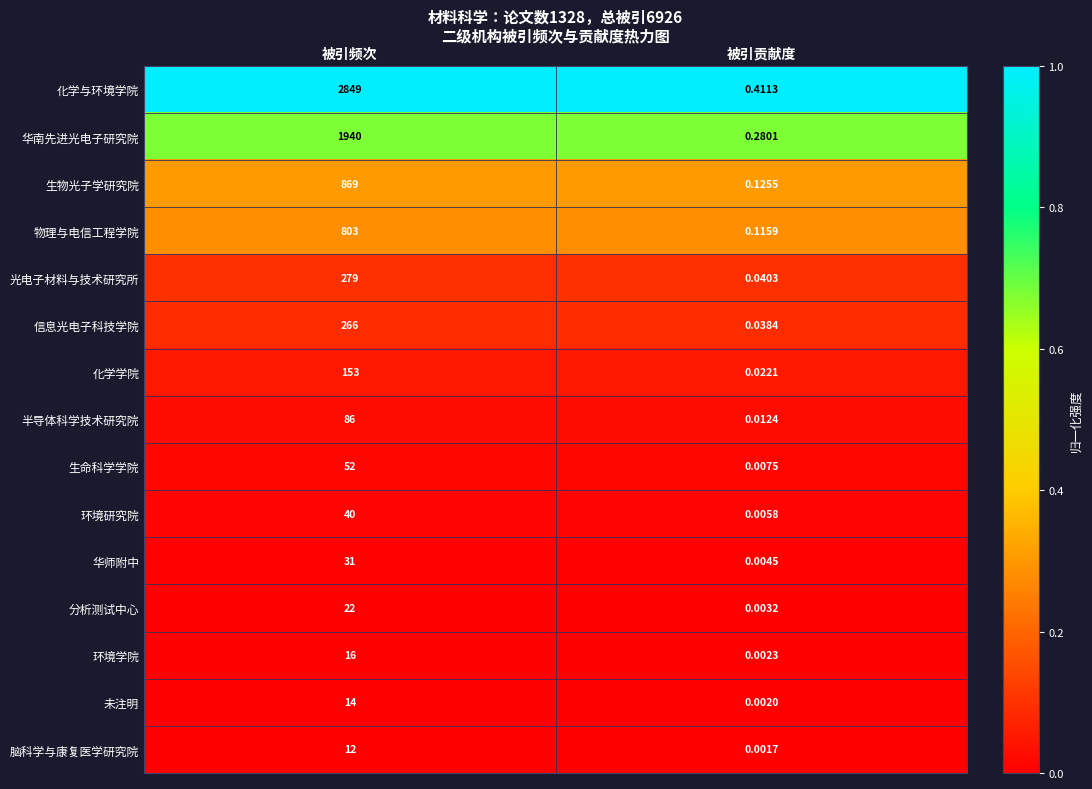

At which category is the sum across all series the highest?

被引频次